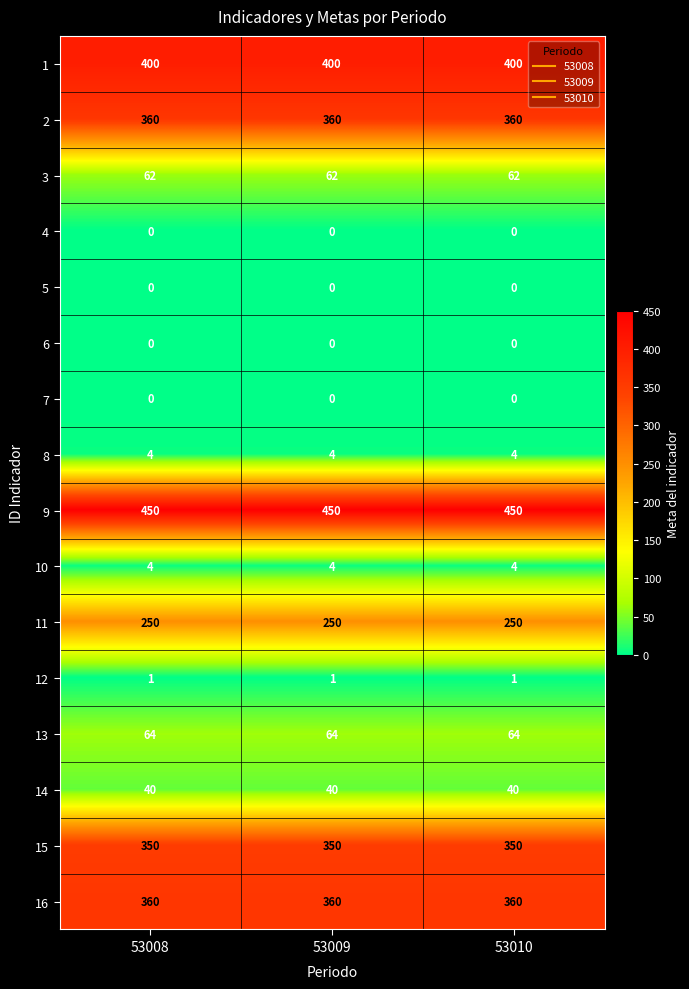

What is the sum of the 8 values at 53009 and 53010?

8